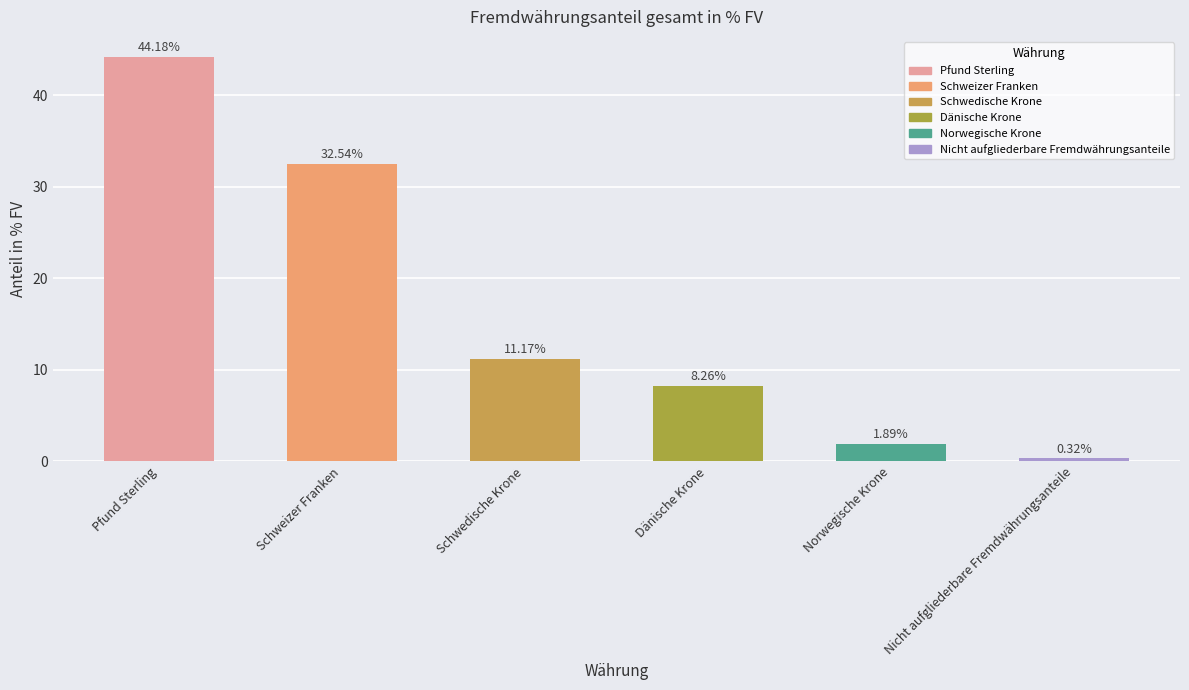

List the labels in order of value, smallest first.

Nicht aufgliederbare Fremdwährungsanteile, Norwegische Krone, Dänische Krone, Schwedische Krone, Schweizer Franken, Pfund Sterling